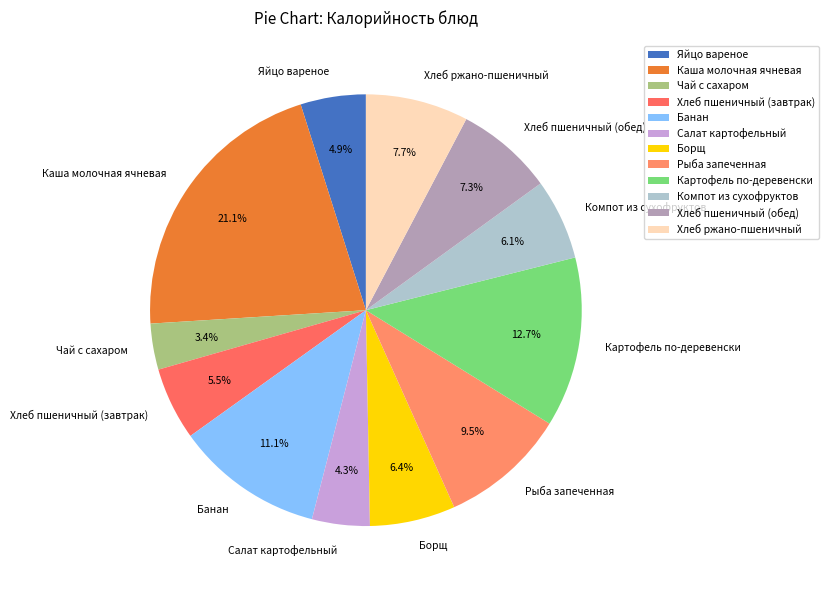

How many segments does this pie chart have?

12